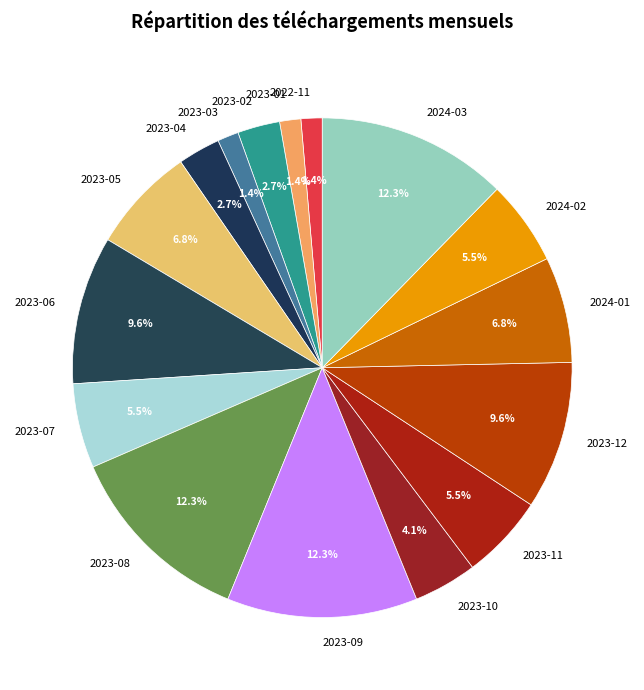

How many segments does this pie chart have?

16